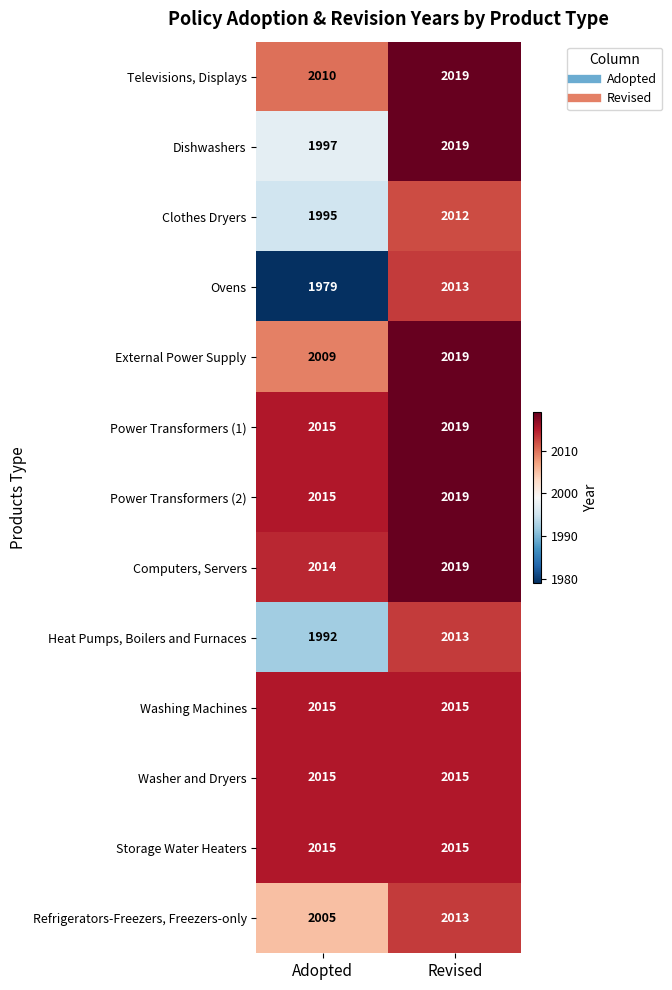

Is the value of Washer and Dryers at Adopted greater than the value of Refrigerators-Freezers, Freezers-only at Adopted?

Yes